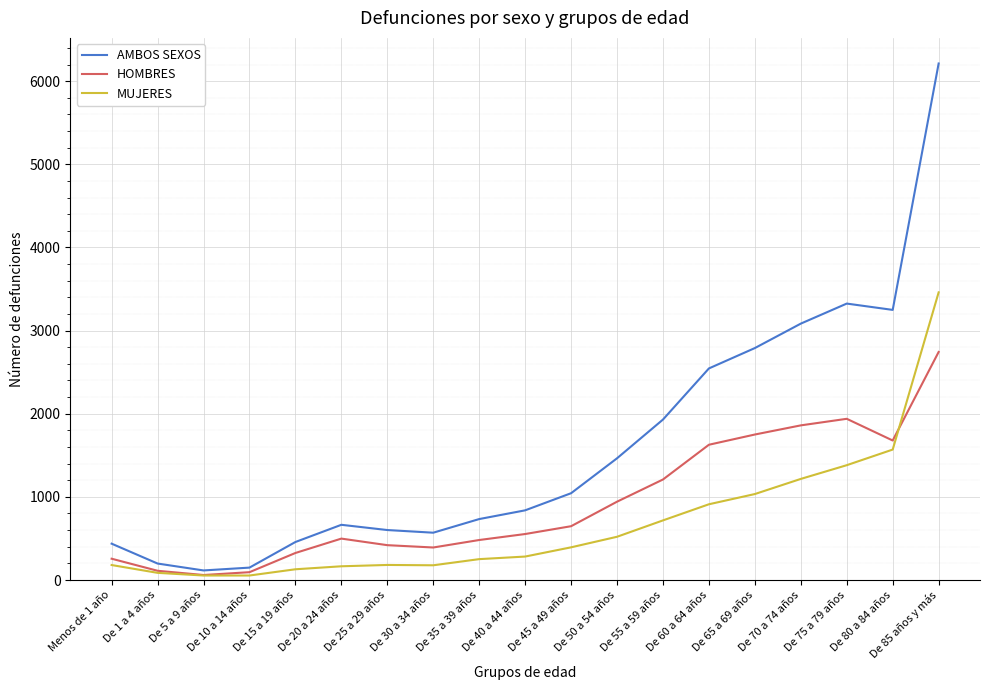

How many interior local valleys does the AMBOS SEXOS series have?

3